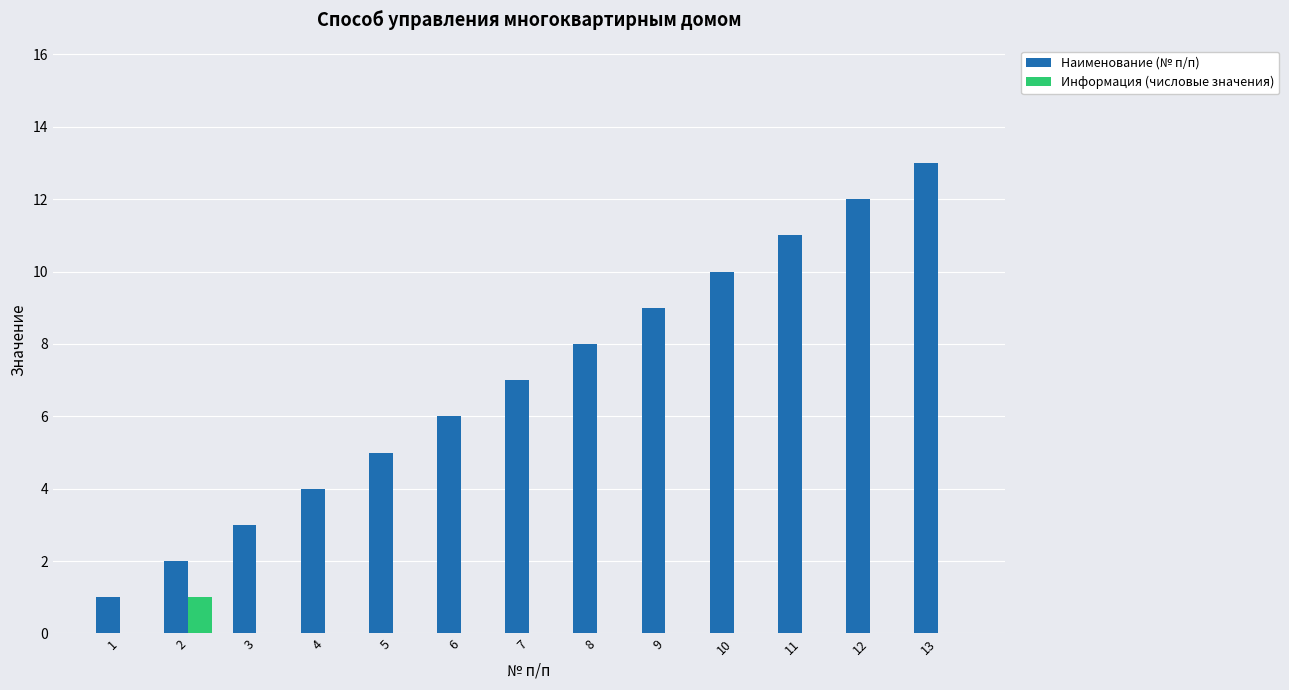

Which series has the largest range (max minus min)?

Наименование (№ п/п)